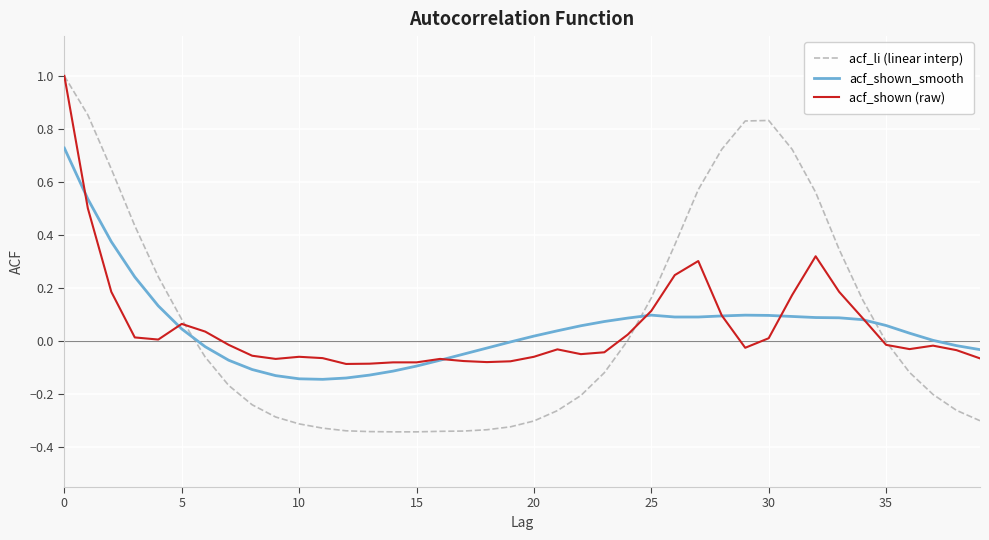

What is the maximum value shown in the chart?

1.0